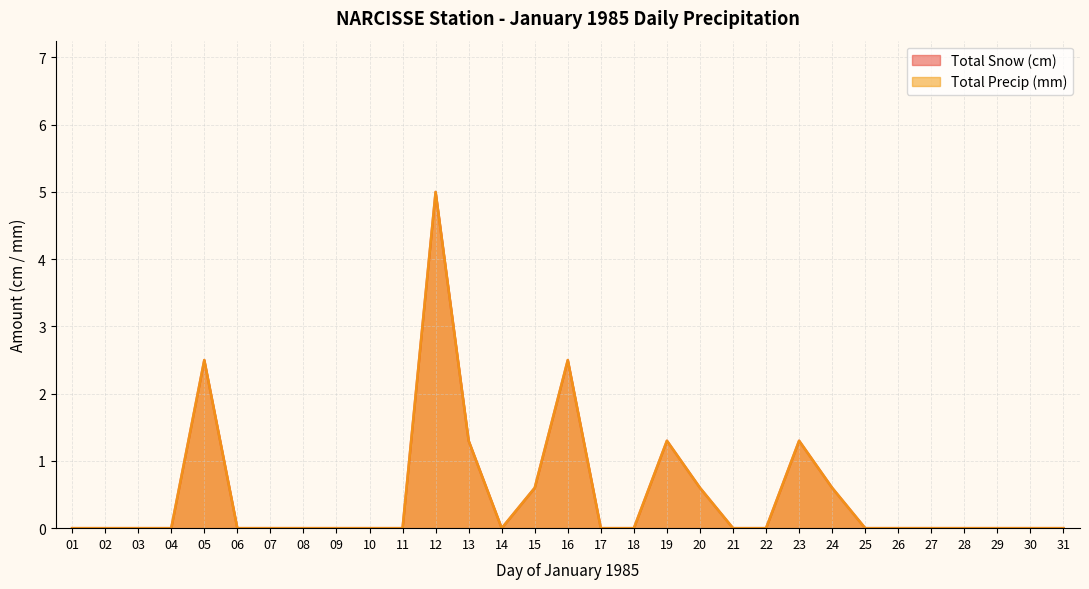

How many interior local peaks does the Total Precip (mm) series have?

5